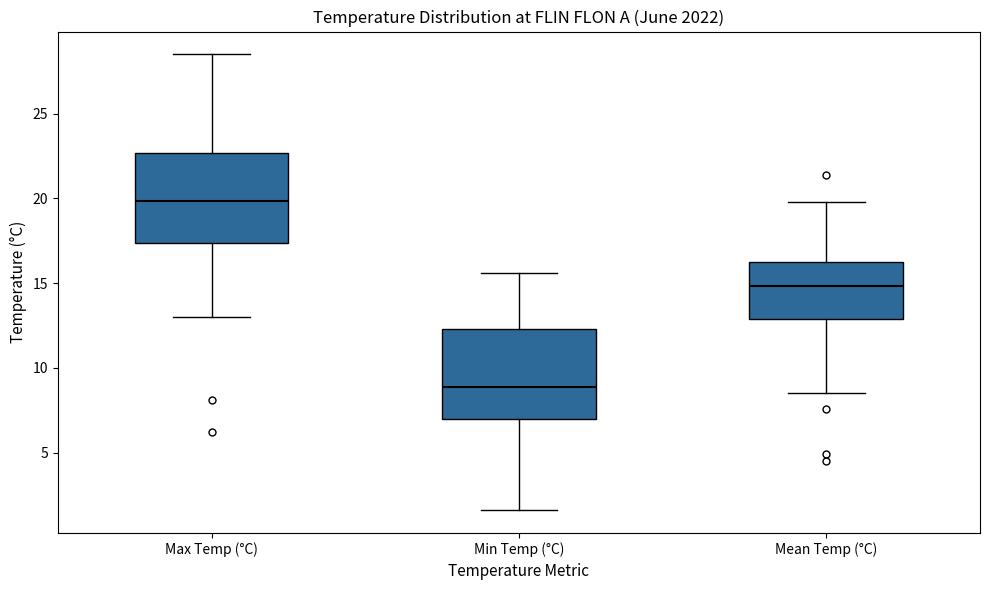

Which box has the highest median line?

Max Temp (°C)